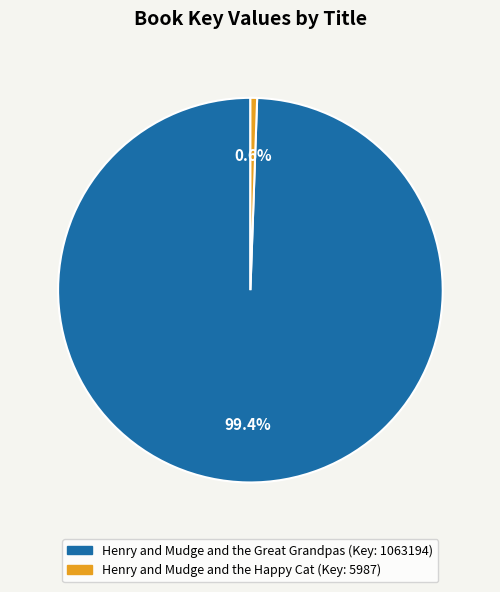

Does any single category account for the majority?

Yes